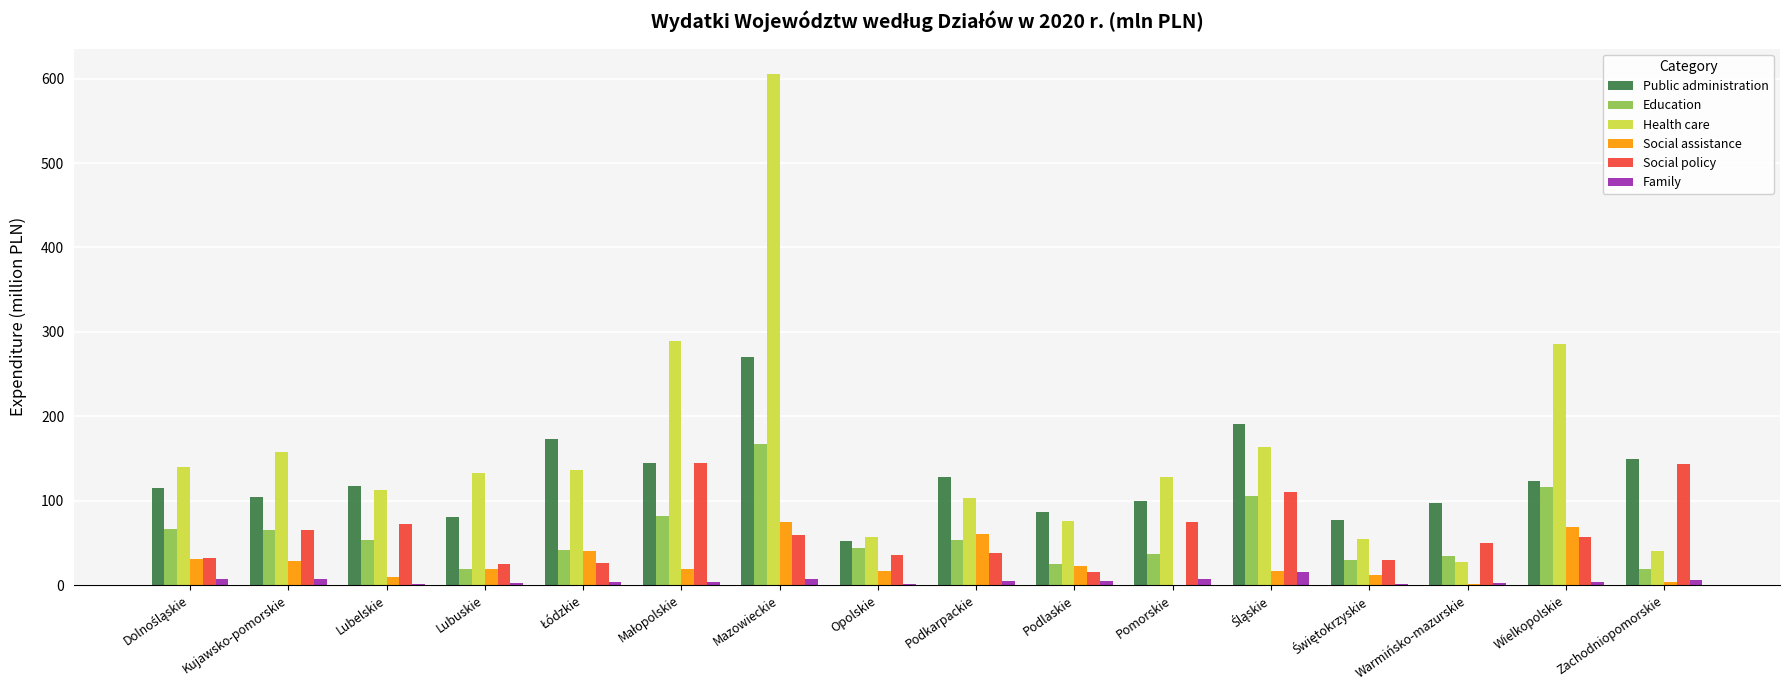

Count the number of categories in the chart.

16